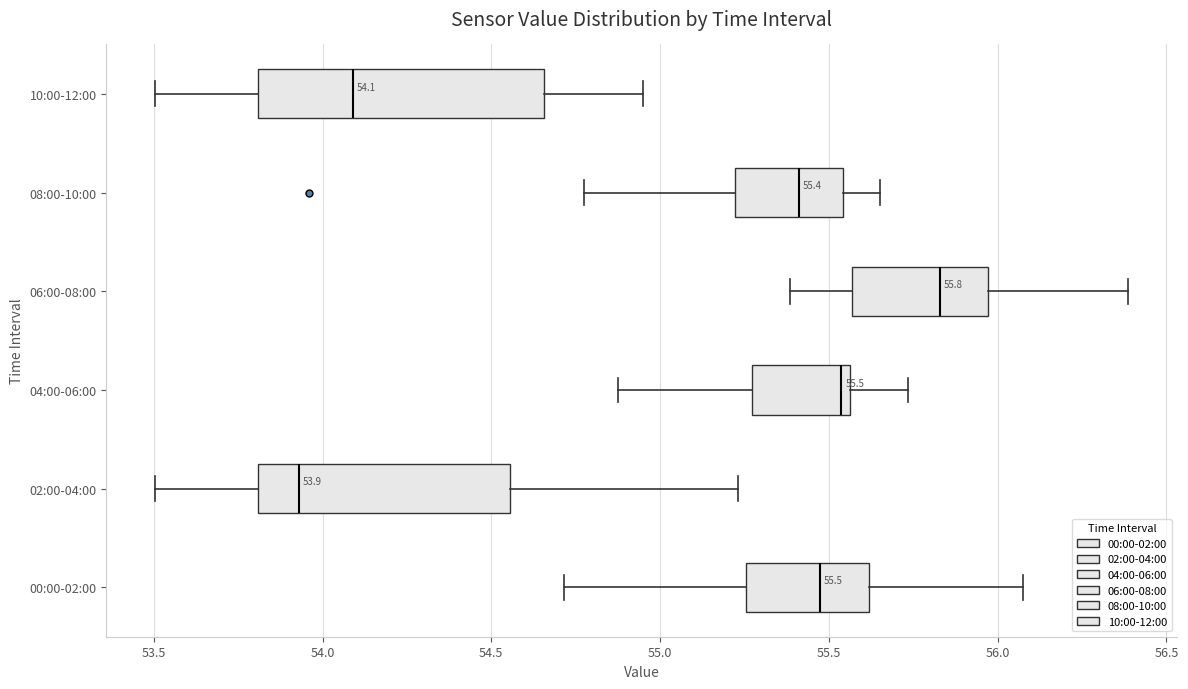

Which box's median line is the furthest to the right?

06:00-08:00